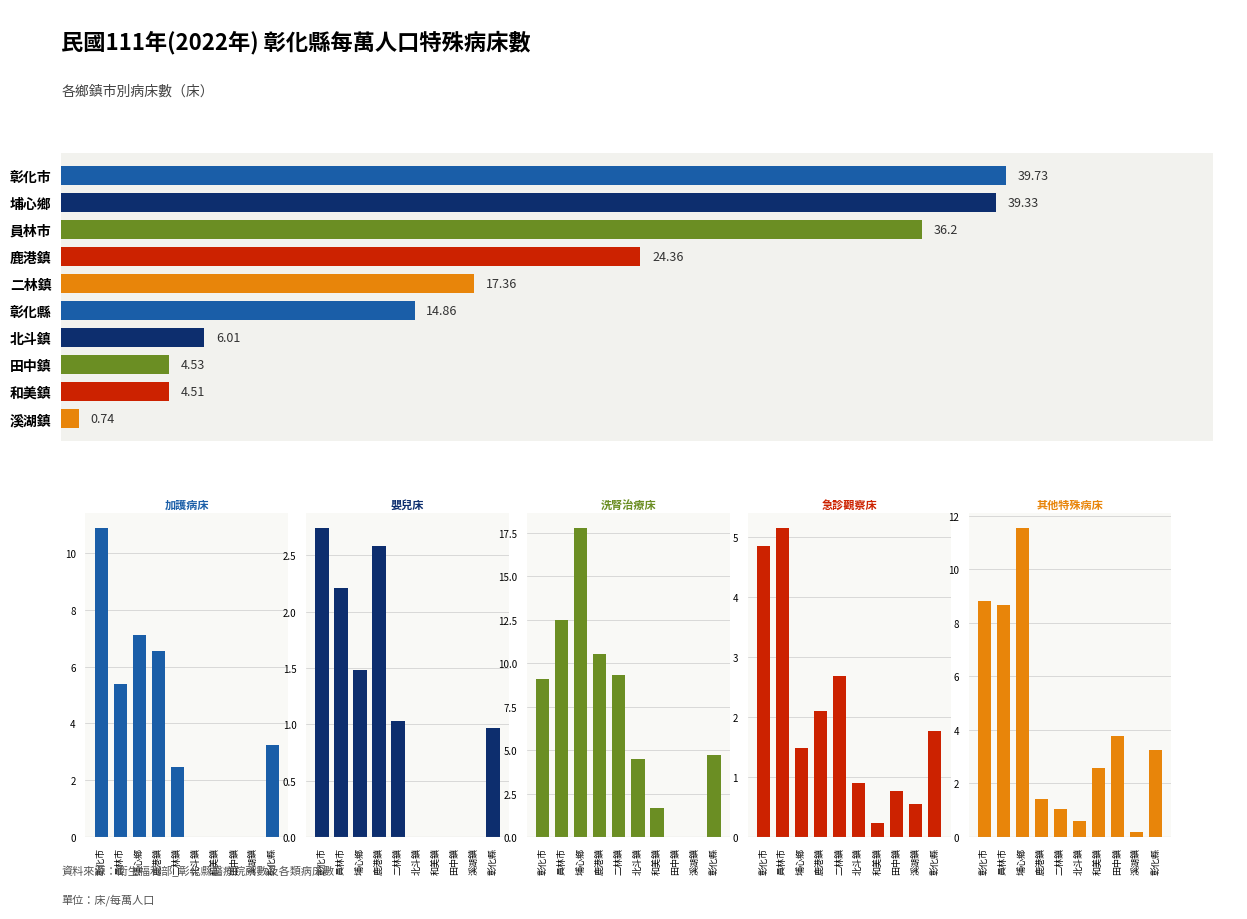

At how many categories does at least one series exceed 4?

10